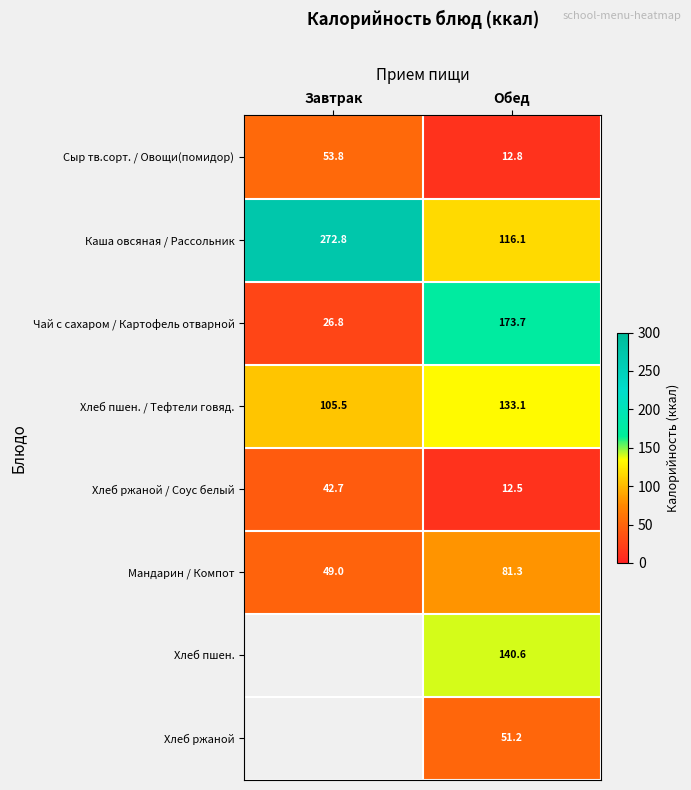

True or false: Хлеб ржаной / Соус белый has a value of 7.3 at Обед.

False